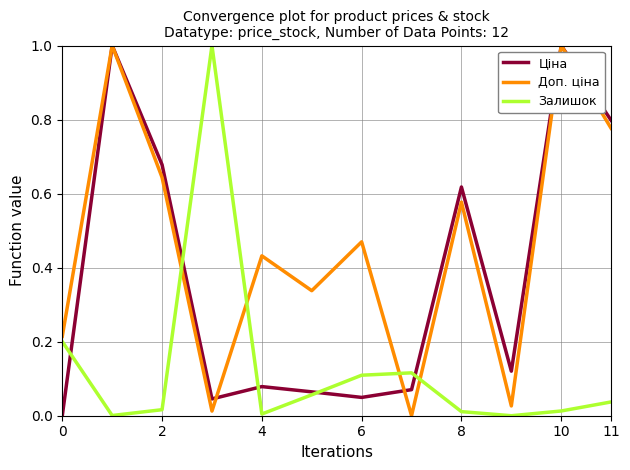

After their last crossing, which series has the higher values: Доп. ціна or Залишок?

Доп. ціна